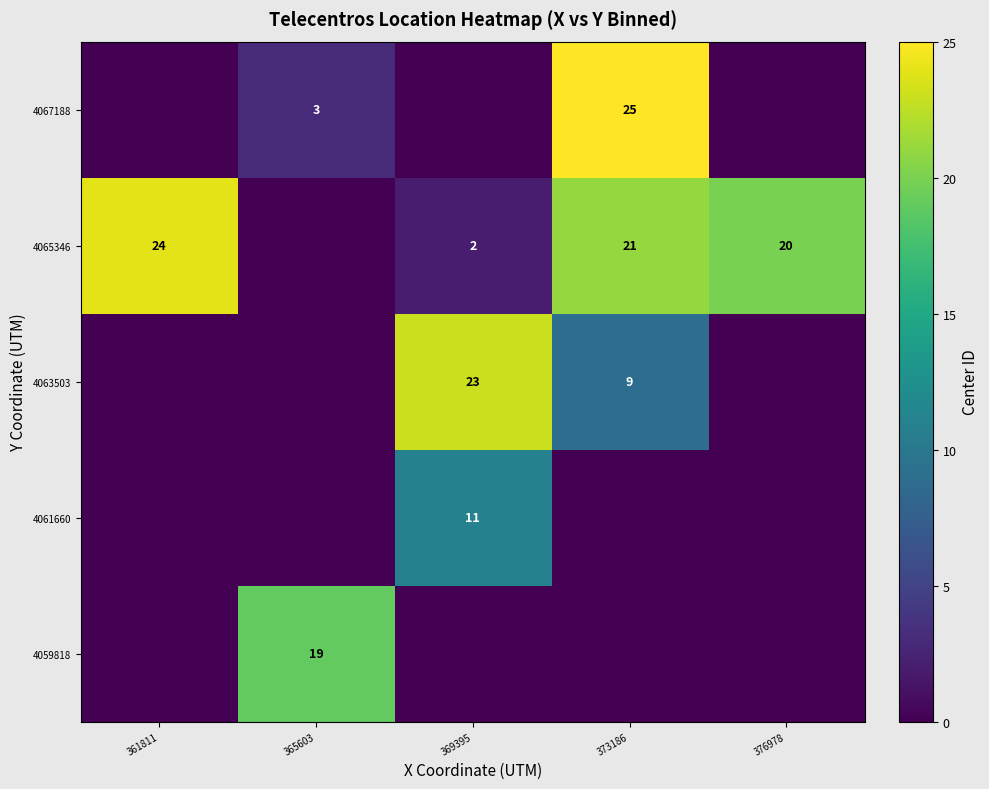

The value of 4065346 at 369395 is 2. True or false?

True